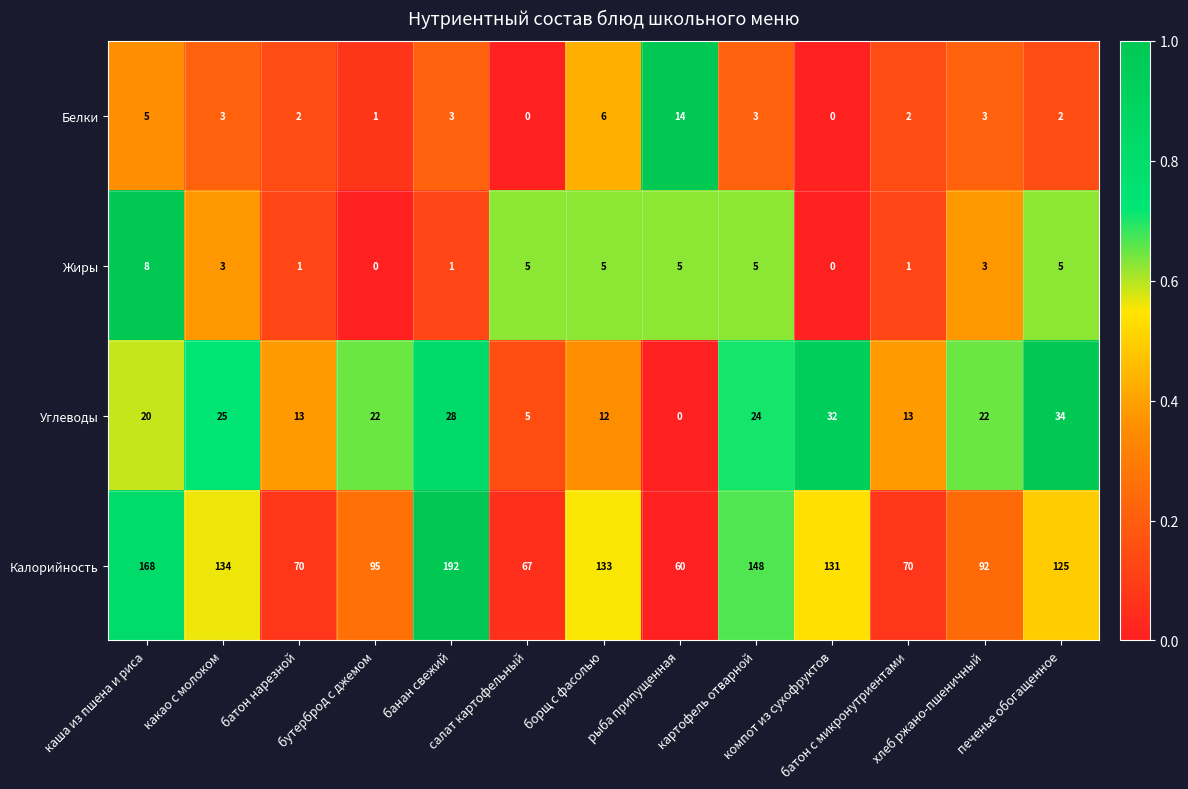

Count the Жиры values in the range 1 to 5.

10